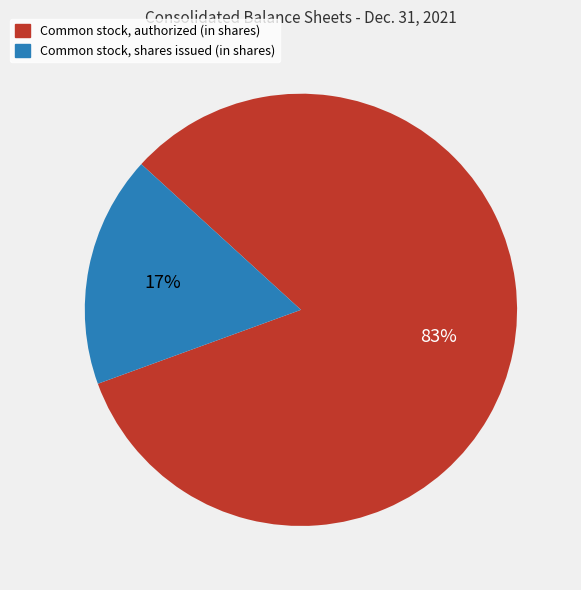

Do Common stock, shares issued (in shares) and Common stock, authorized (in shares) together represent more than half of the pie?

Yes